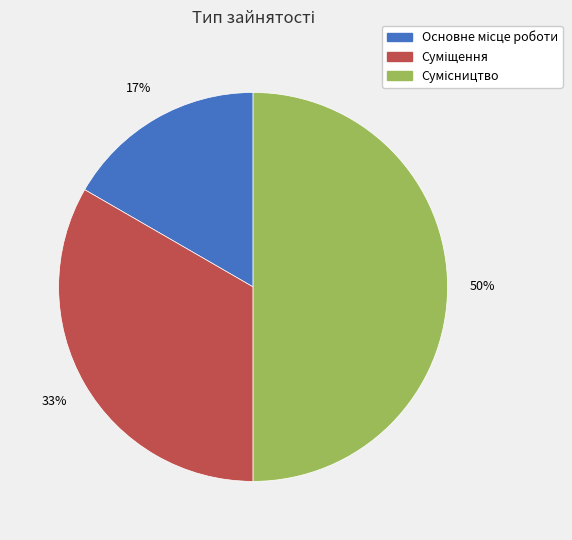

To the nearest percent, what is the difference between the largest and smallest slice percentages?

33%